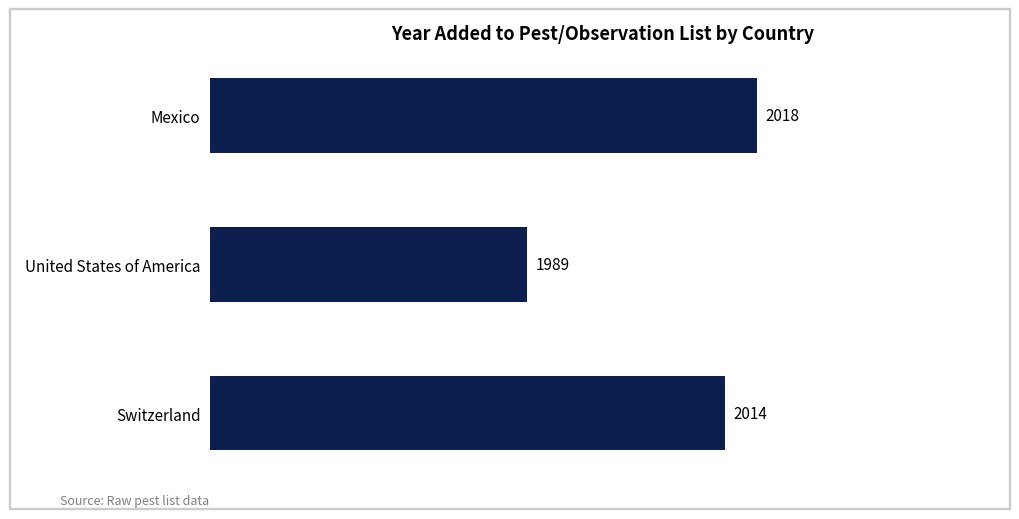

The chart shows a value of 1989 at United States of America. True or false?

True